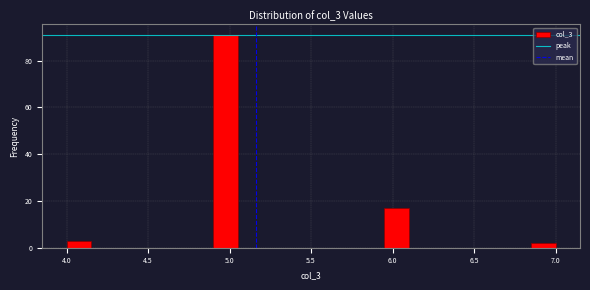

Read against the x-axis, roughly where is the centre of the tallest bar?

5.00